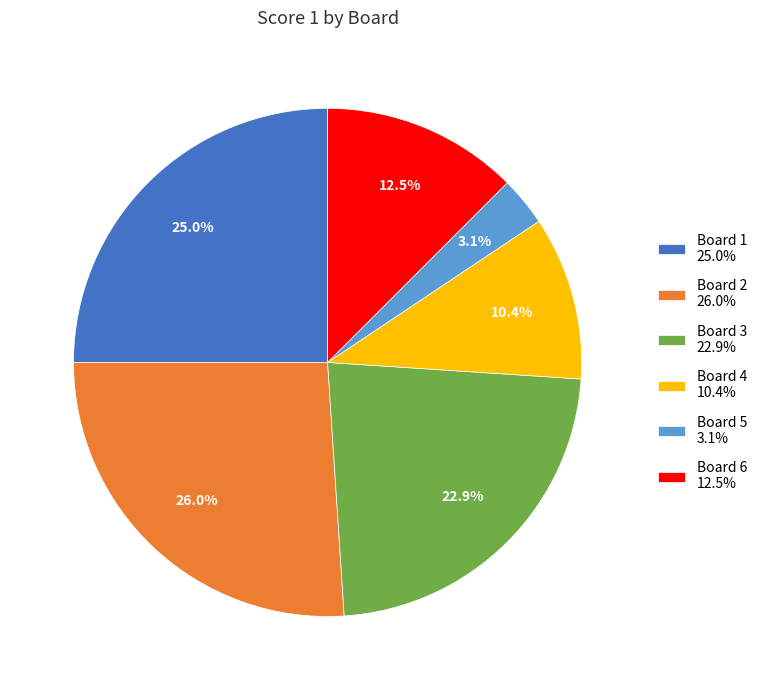

Count the number of slices in the pie.

6